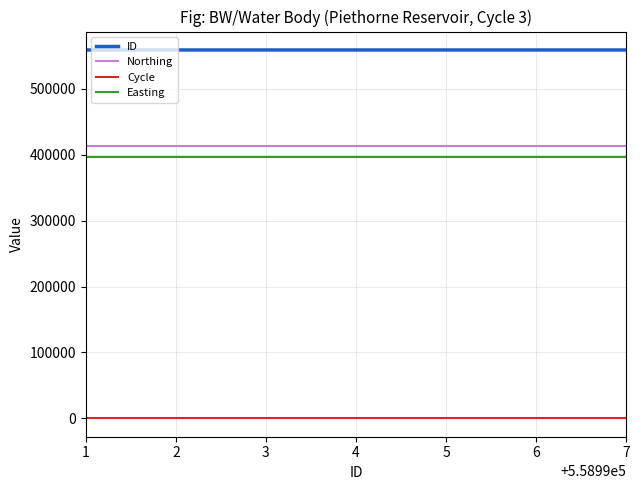

Is it true that Northing equals 412588 at 3?

True